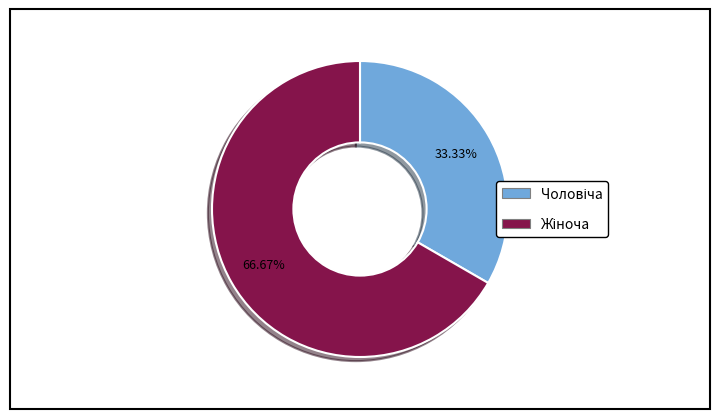

Is there any slice that represents more than half of the pie?

Yes